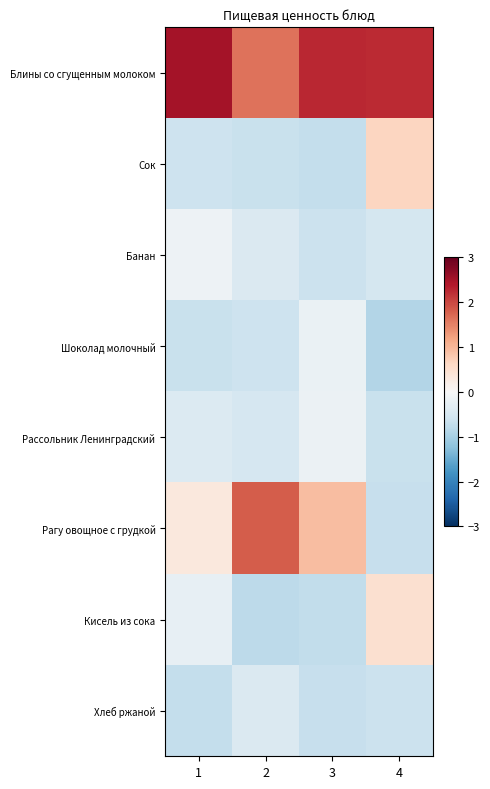

What is the smallest value displayed?

-0.9